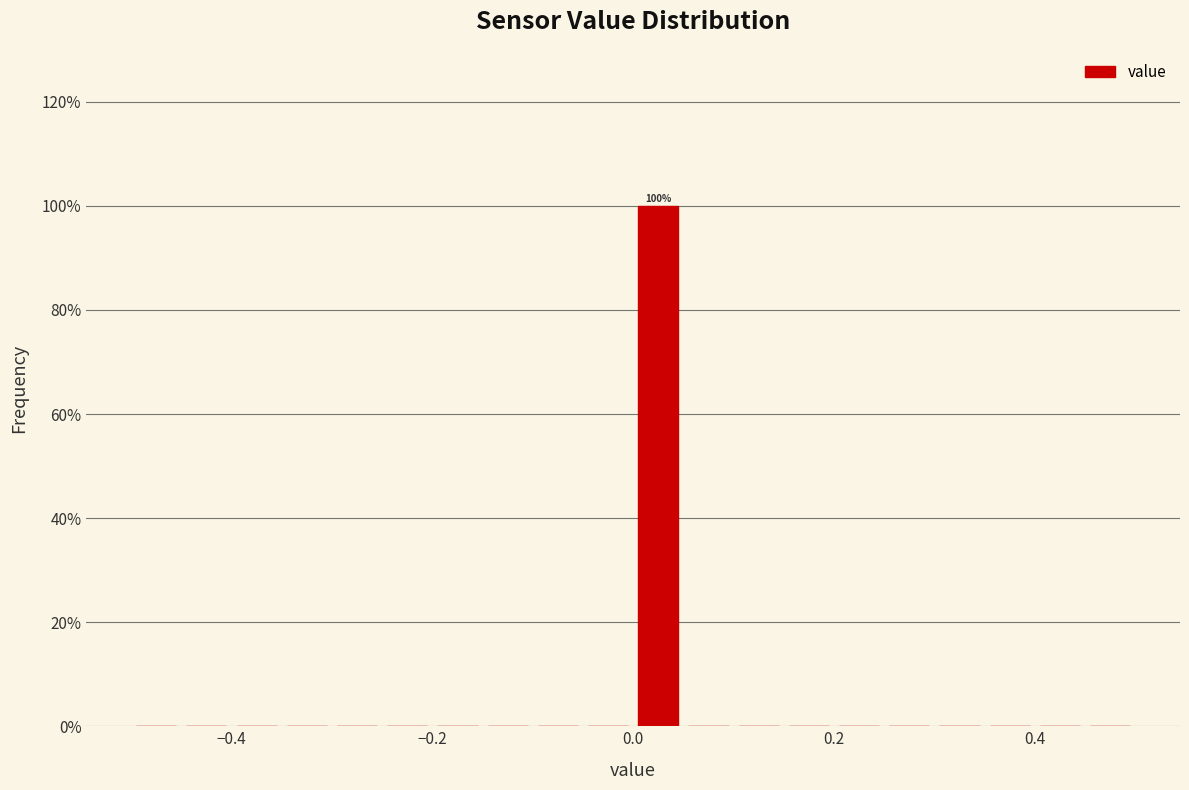

Around what value on the x-axis is the tallest bar? Give the approximate position of its centre, as read against the axis.

0.02